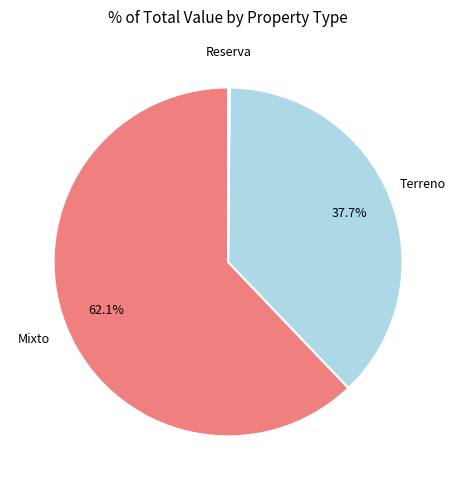

Is there any slice that represents more than half of the pie?

Yes